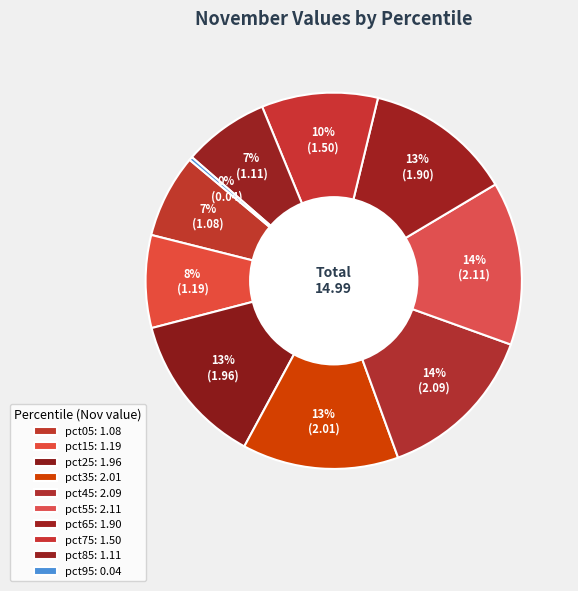

Count the number of slices in the pie.

10